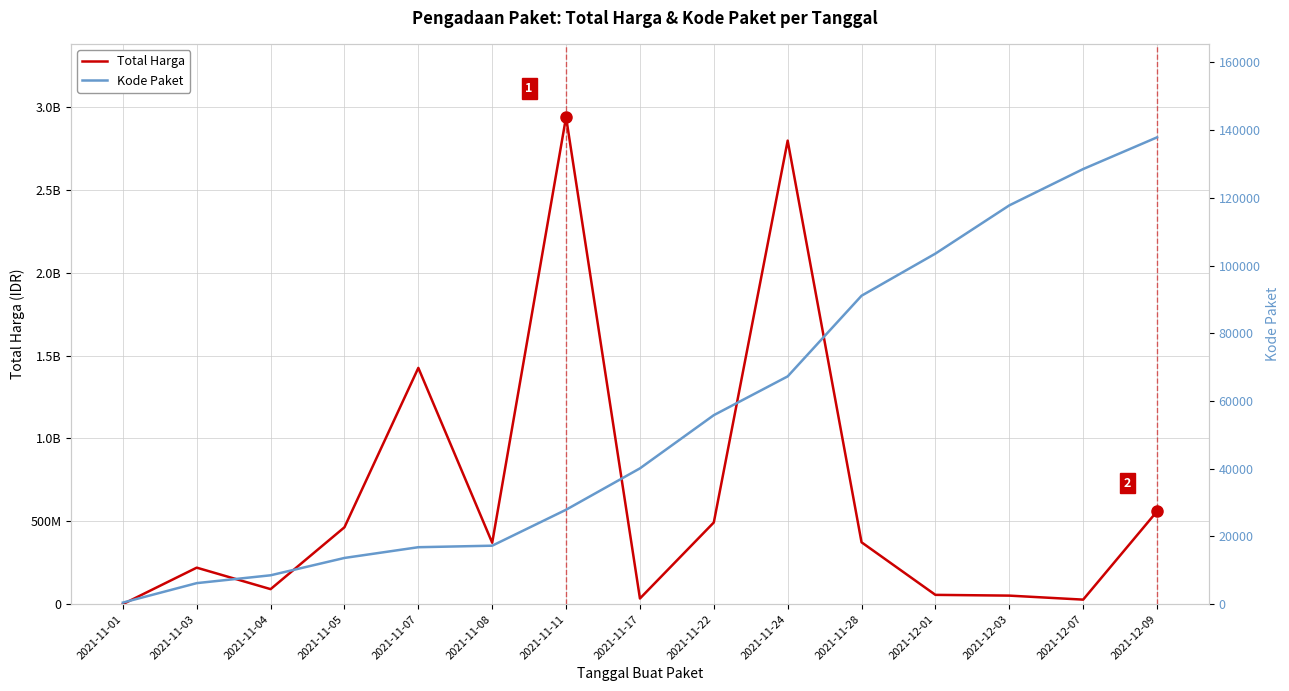

Reading right to left, list all the values displayed in this chart.

Total Harga: 2021-12-09=559971000	2021-12-07=27412000	2021-12-03=51601000	2021-12-01=56152800	2021-11-28=373404000	2021-11-24=2797326900	2021-11-22=493000000	2021-11-17=34292000	2021-11-11=2939433240	2021-11-08=370565300	2021-11-07=1425867900	2021-11-05=464002100	2021-11-04=90672075	2021-11-03=220315270	2021-11-01=333600
Kode Paket: 2021-12-09=137876	2021-12-07=128516	2021-12-03=117783	2021-12-01=103541	2021-11-28=91101	2021-11-24=67279	2021-11-22=55826	2021-11-17=40112	2021-11-11=27891	2021-11-08=17272	2021-11-07=16823	2021-11-05=13652	2021-11-04=8530	2021-11-03=6214	2021-11-01=464